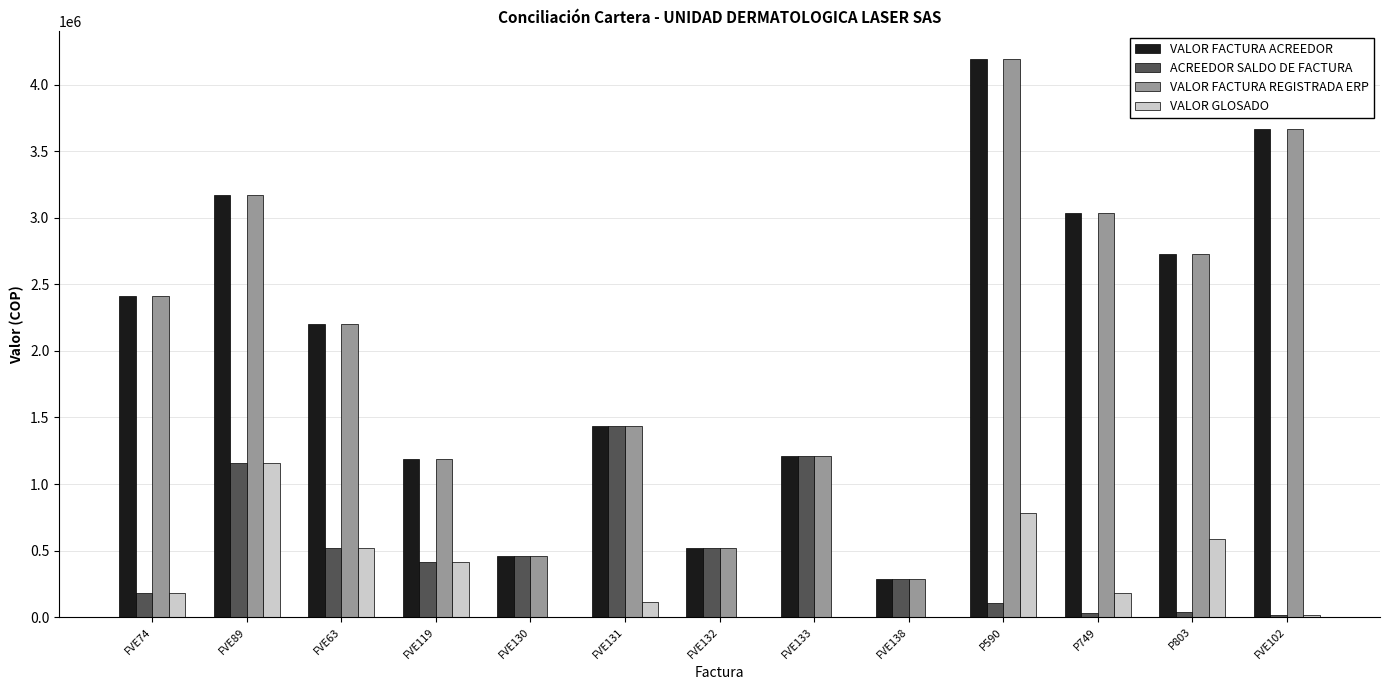

Which label corresponds to the largest value in the chart?

P590